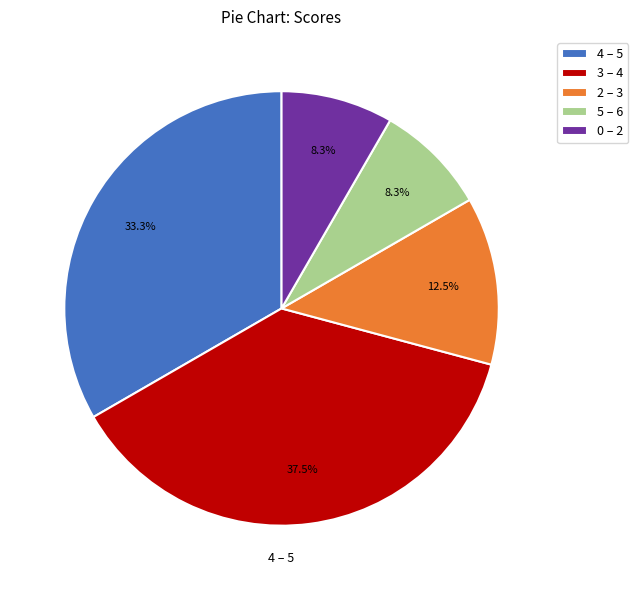

How many slices are in this pie chart?

5